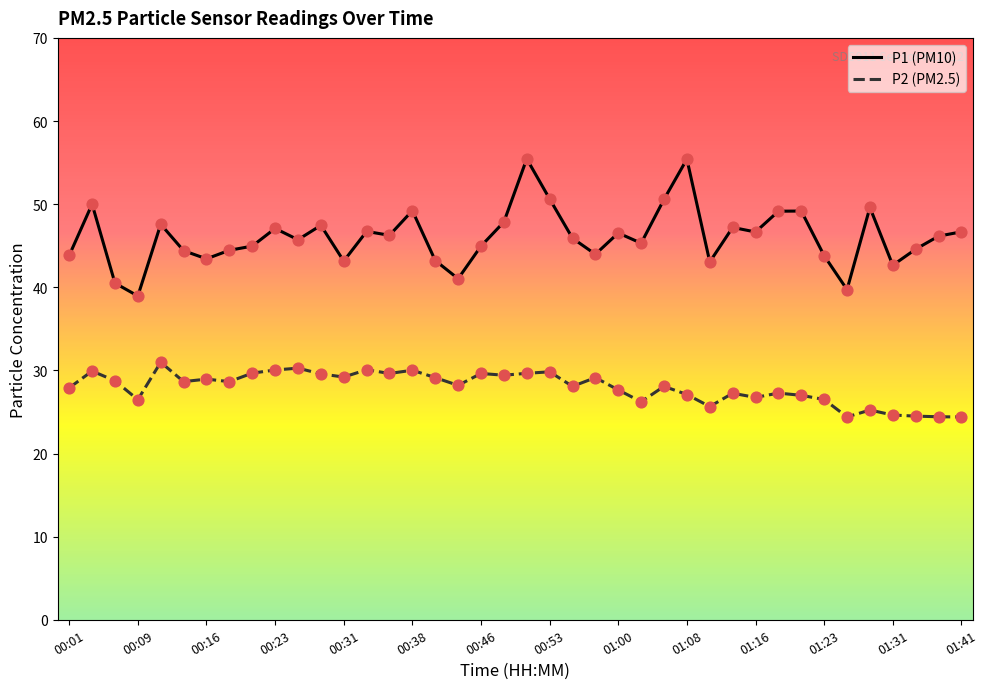

Which series has the largest total across all categories?

P1 (PM10)